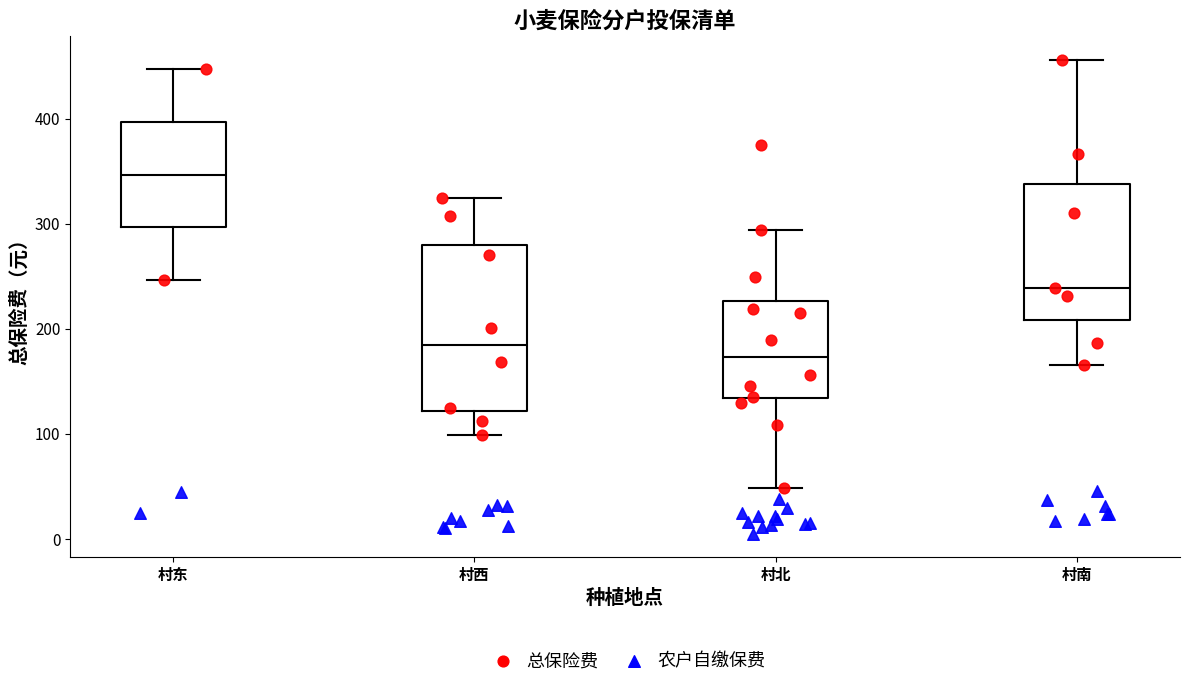

Reading left to right, read every box against the y-axis: the position of its median line, the range the box covers, and the ends of its whiskers. The values are not printed on the chart, so give them approximately, as read against the axis.

村东: median 350, box 300 to 400, whiskers 250 to 450
村西: median 180, box 120 to 280, whiskers 100 to 320
村北: median 170, box 130 to 230, whiskers 50 to 290
村南: median 240, box 210 to 340, whiskers 170 to 460